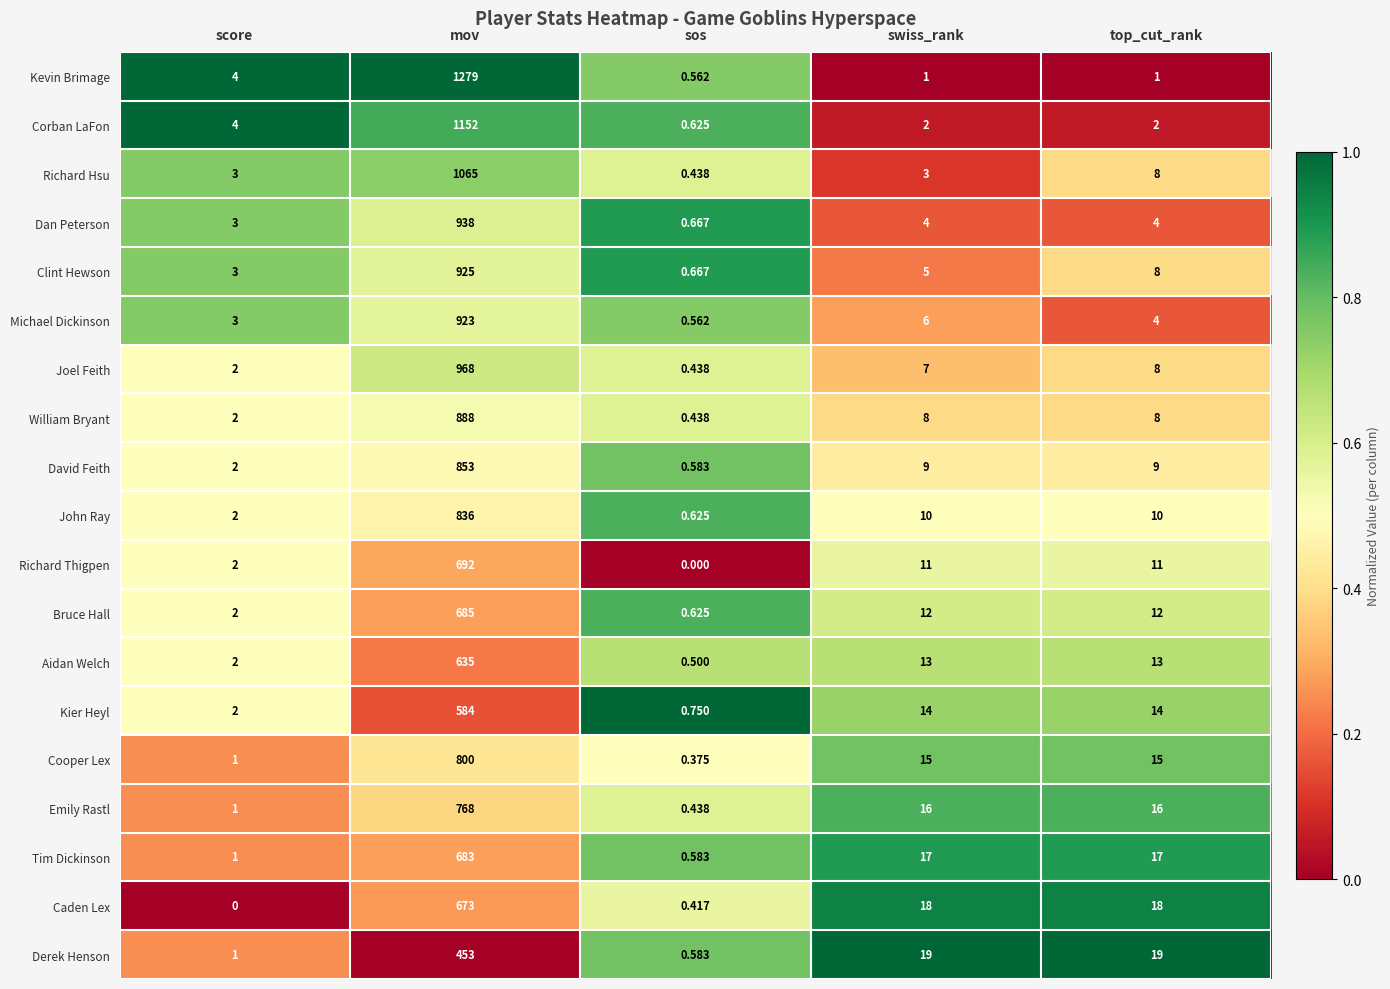

List the series in order of their peak value, lowest first.

Derek Henson, Kier Heyl, Aidan Welch, Caden Lex, Tim Dickinson, Bruce Hall, Richard Thigpen, Emily Rastl, Cooper Lex, John Ray, David Feith, William Bryant, Michael Dickinson, Clint Hewson, Dan Peterson, Joel Feith, Richard Hsu, Corban LaFon, Kevin Brimage